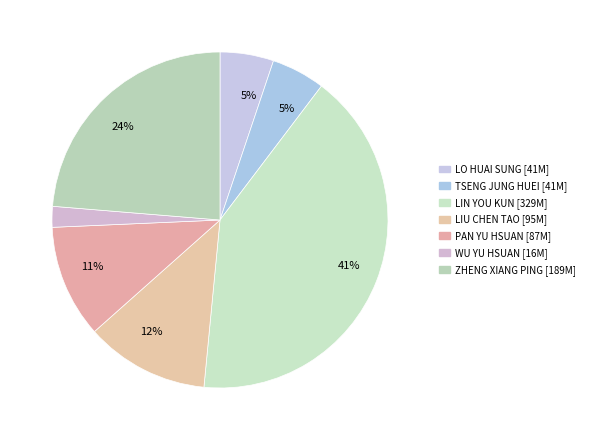

How many slices are in this pie chart?

7